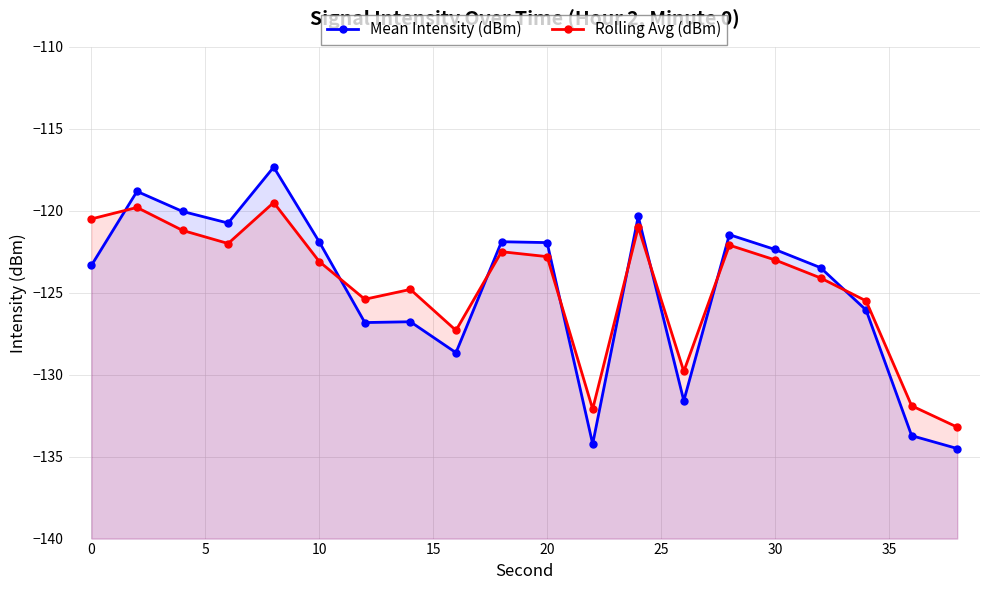

Count the number of categories in the chart.

20